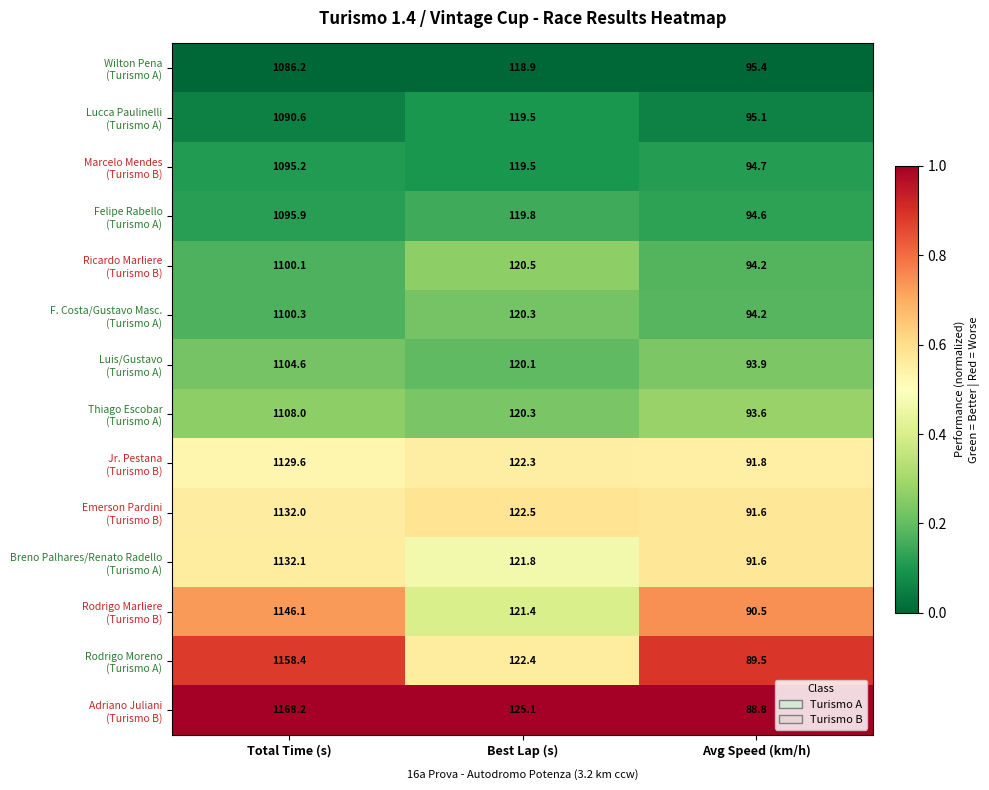

What is the spread (max minus min) of values at Total Time (s)?

82.0